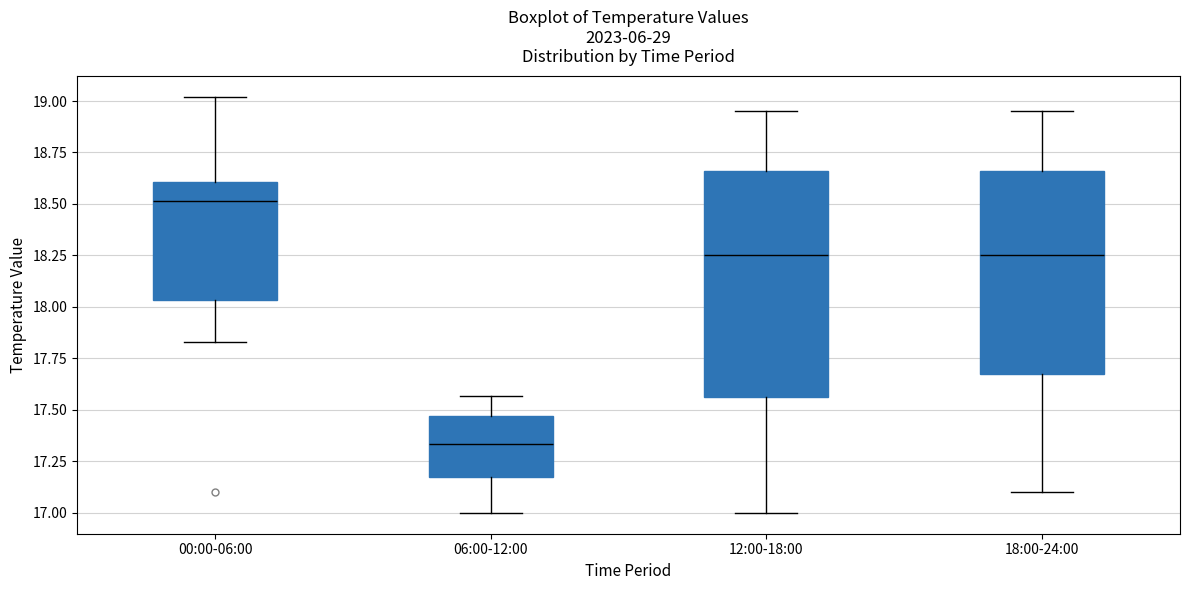

Reading left to right, read every box against the y-axis: the position of its median line, the range the box covers, and the ends of its whiskers. The values are not printed on the chart, so give them approximately, as read against the axis.

00:00-06:00: median 18.50, box 18.05 to 18.60, whiskers 17.85 to 19.00
06:00-12:00: median 17.35, box 17.15 to 17.45, whiskers 17.00 to 17.55
12:00-18:00: median 18.25, box 17.55 to 18.65, whiskers 17.00 to 18.95
18:00-24:00: median 18.25, box 17.70 to 18.65, whiskers 17.10 to 18.95